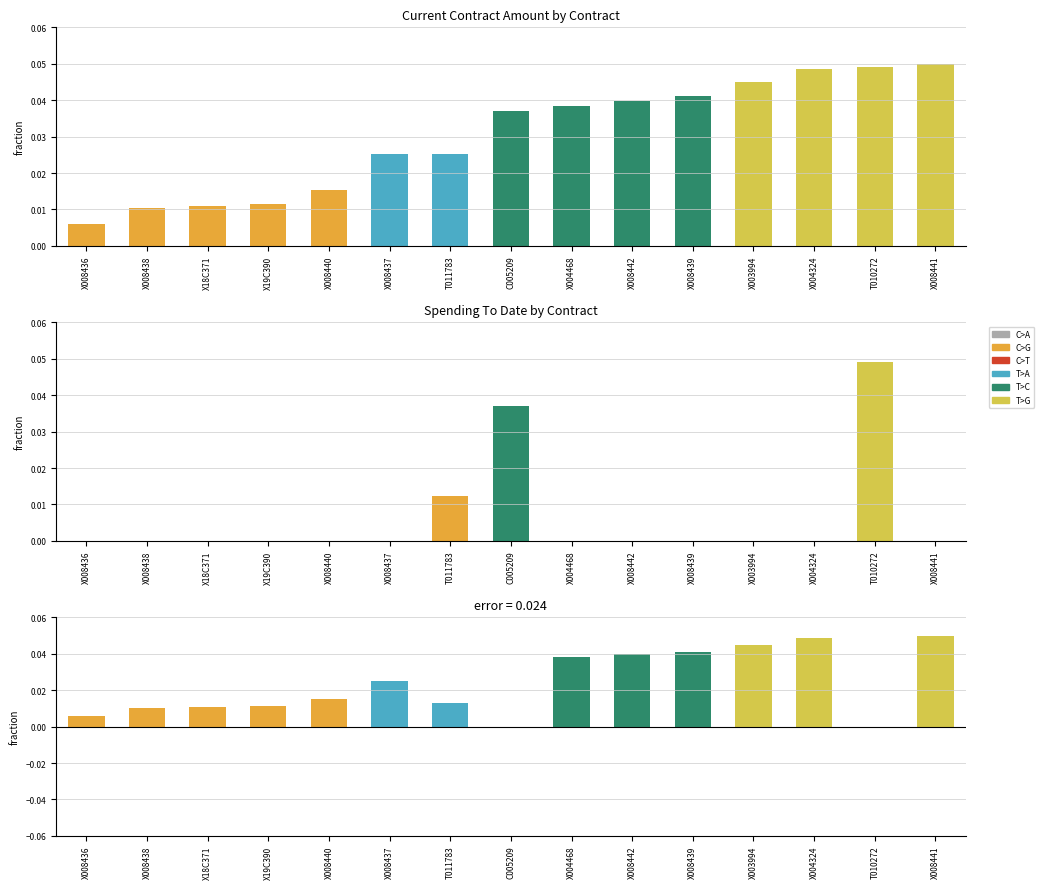

What is the difference between the highest and lowest values at X008441?

0.1